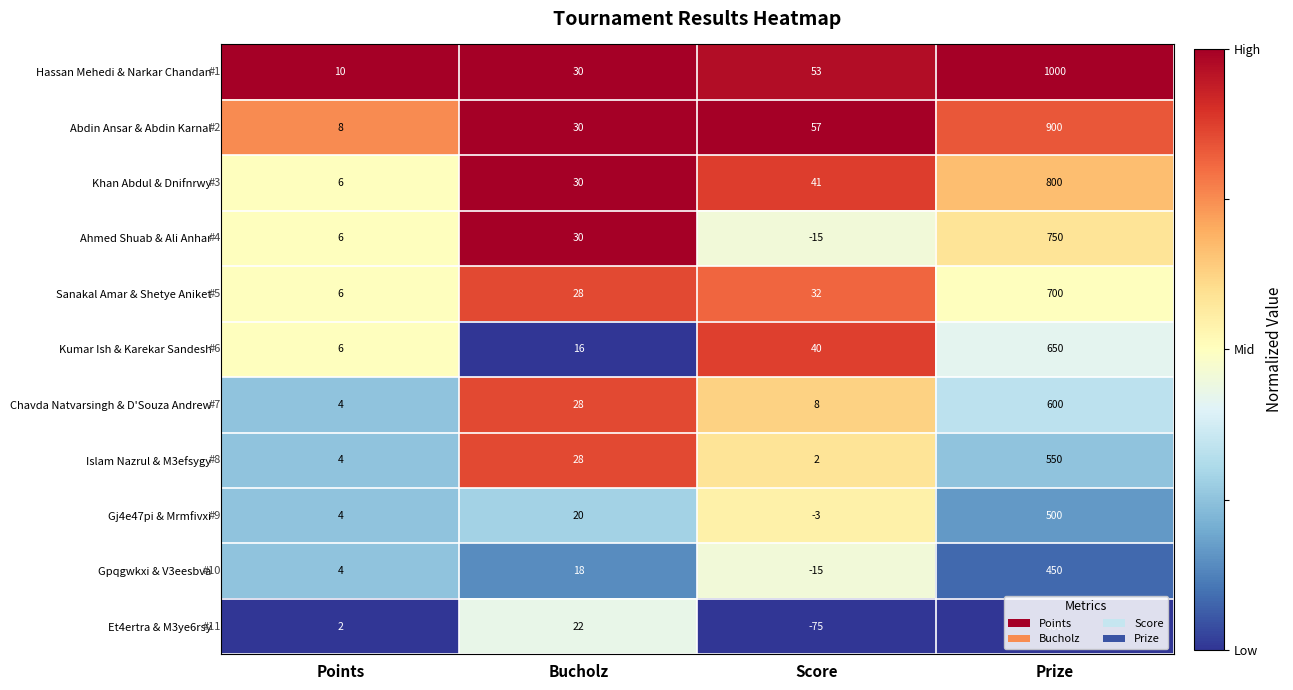

What is the maximum value shown in the chart?

1000